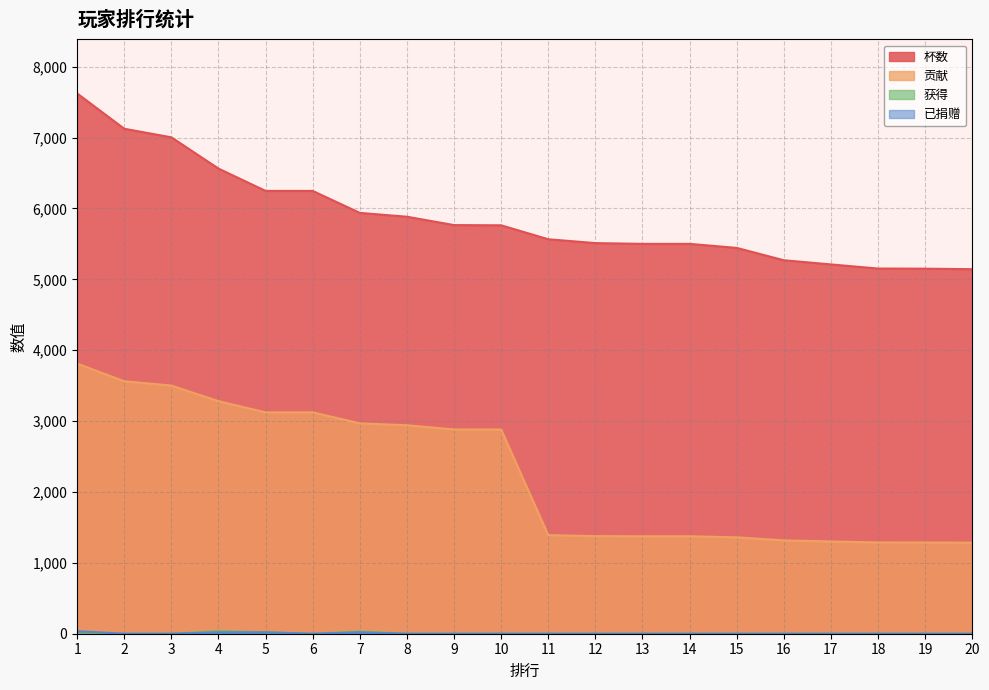

At which label does 贡献 first exceed 2881?

1